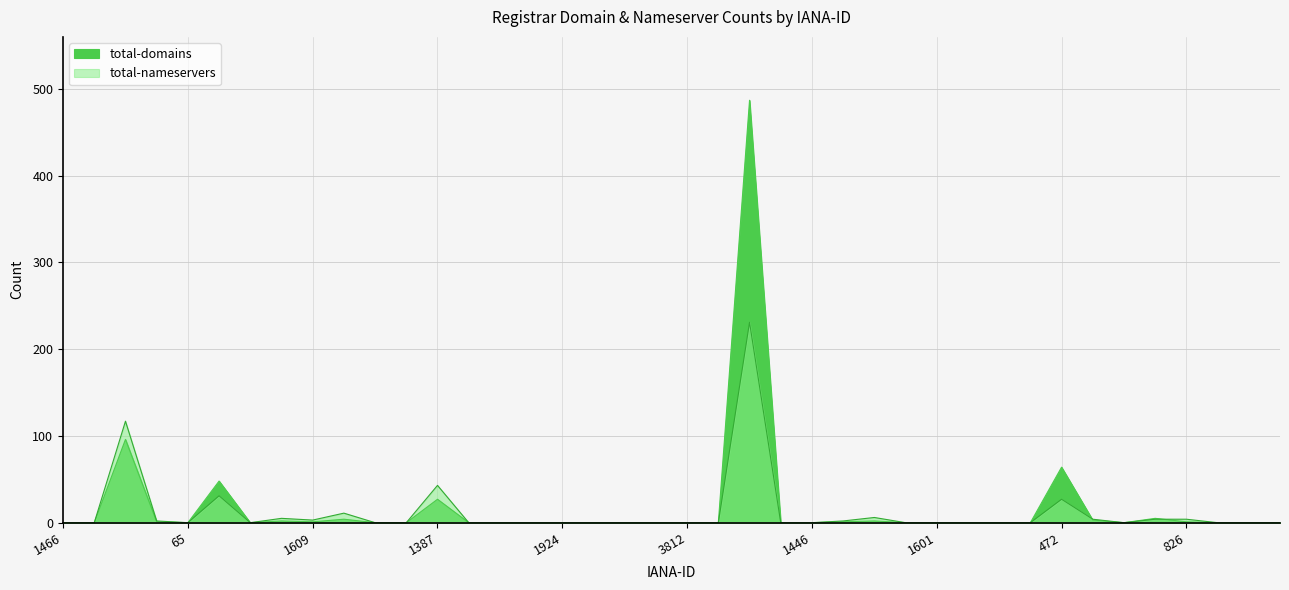

Which series has the widest spread of values?

total-domains